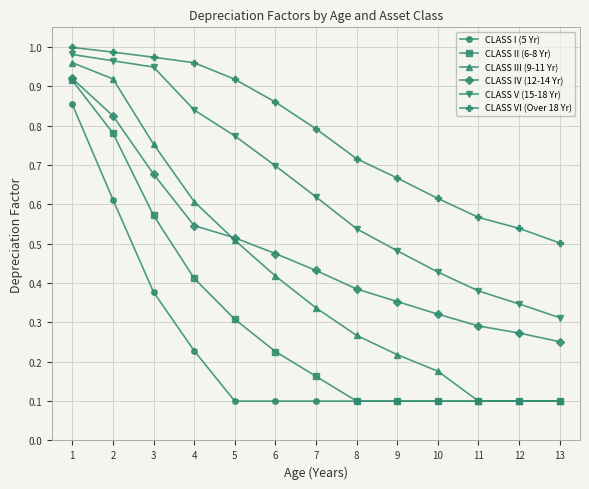

What is the total value across all series at 3?

4.3